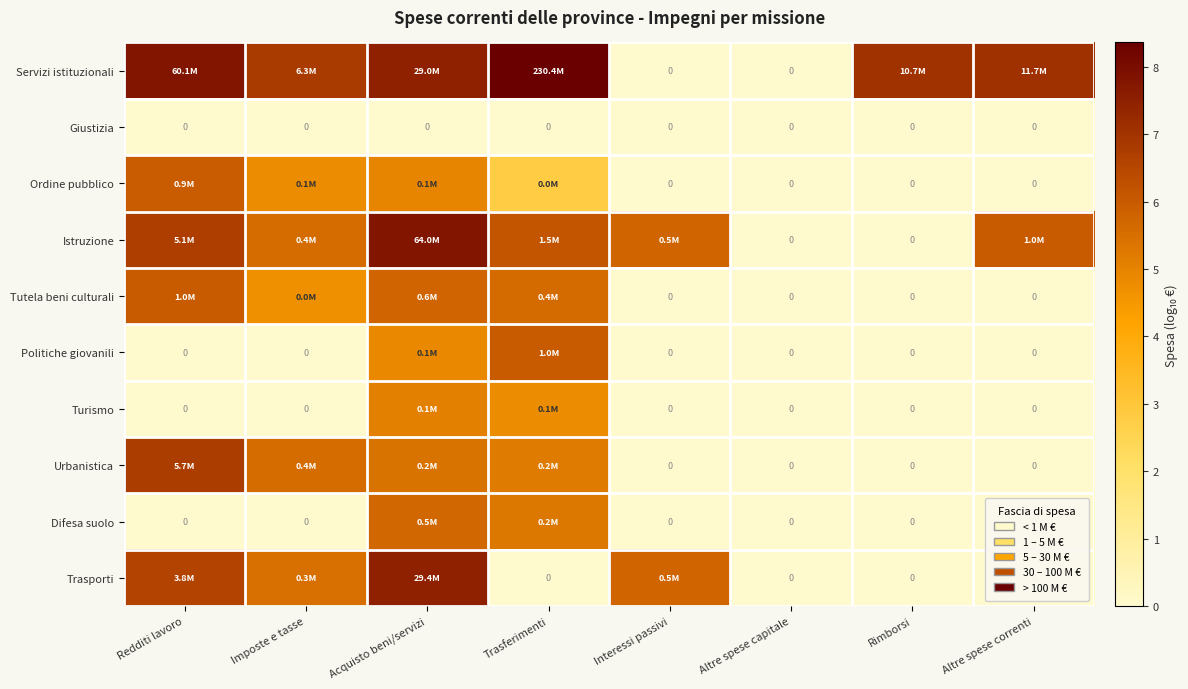

Which category has the lowest value across all series?

Interessi passivi